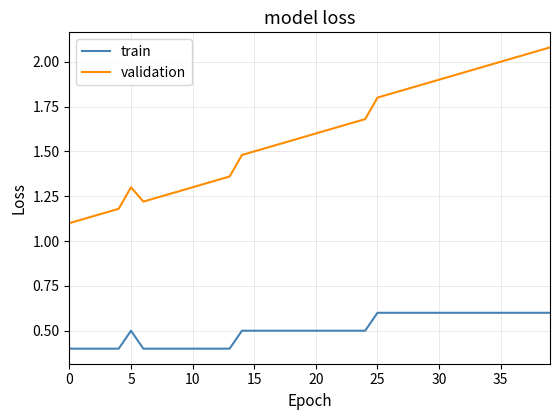

Rank the series by their average value, from highest to lowest.

validation, train